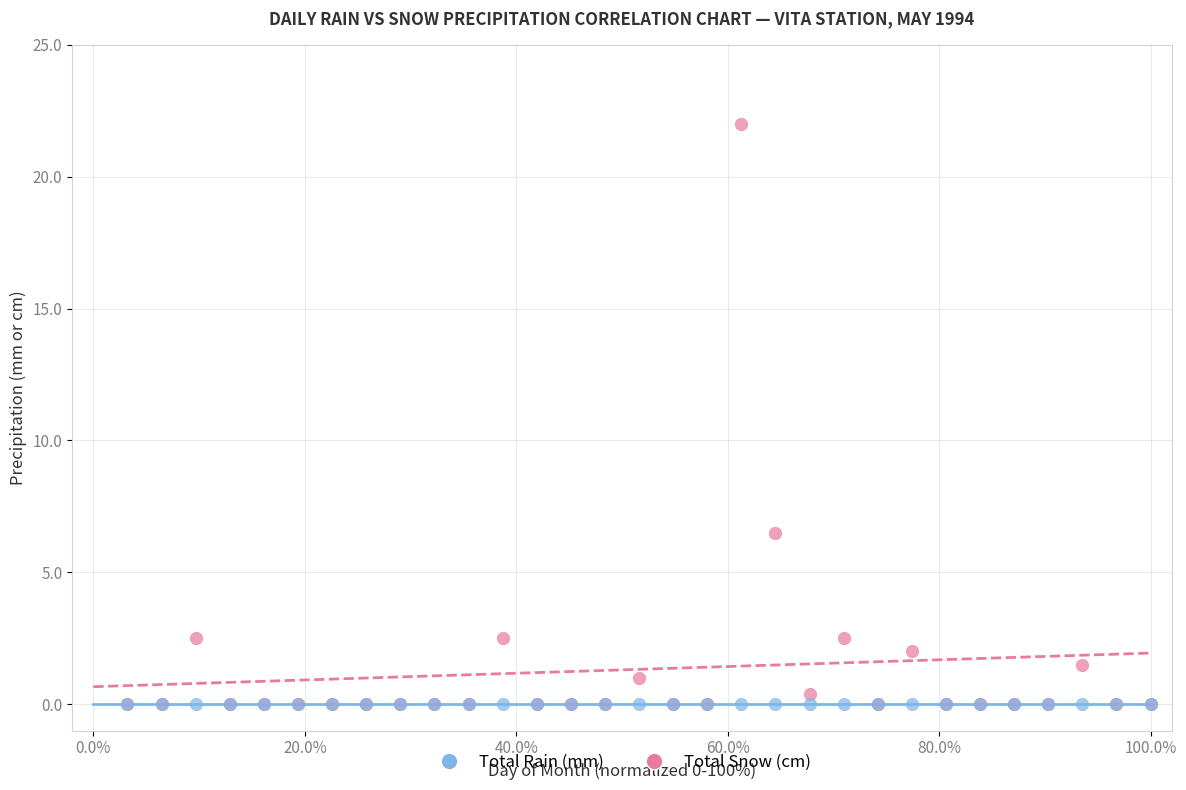

Which series contains the highest Y value?

Total Rain (mm)